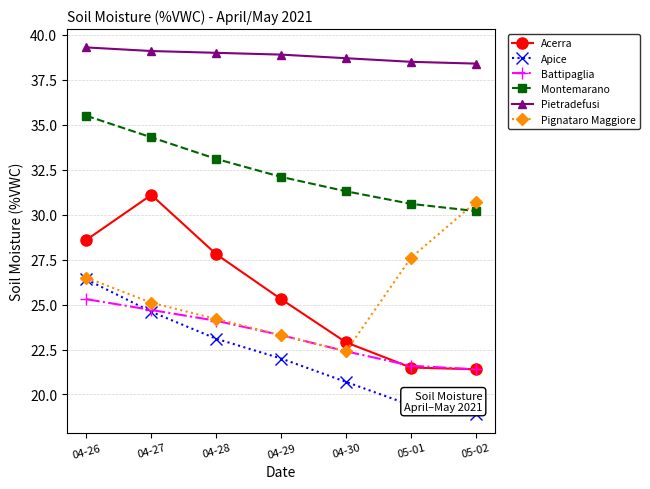

True or false: Pignataro Maggiore and Pietradefusi cross at least once.

False